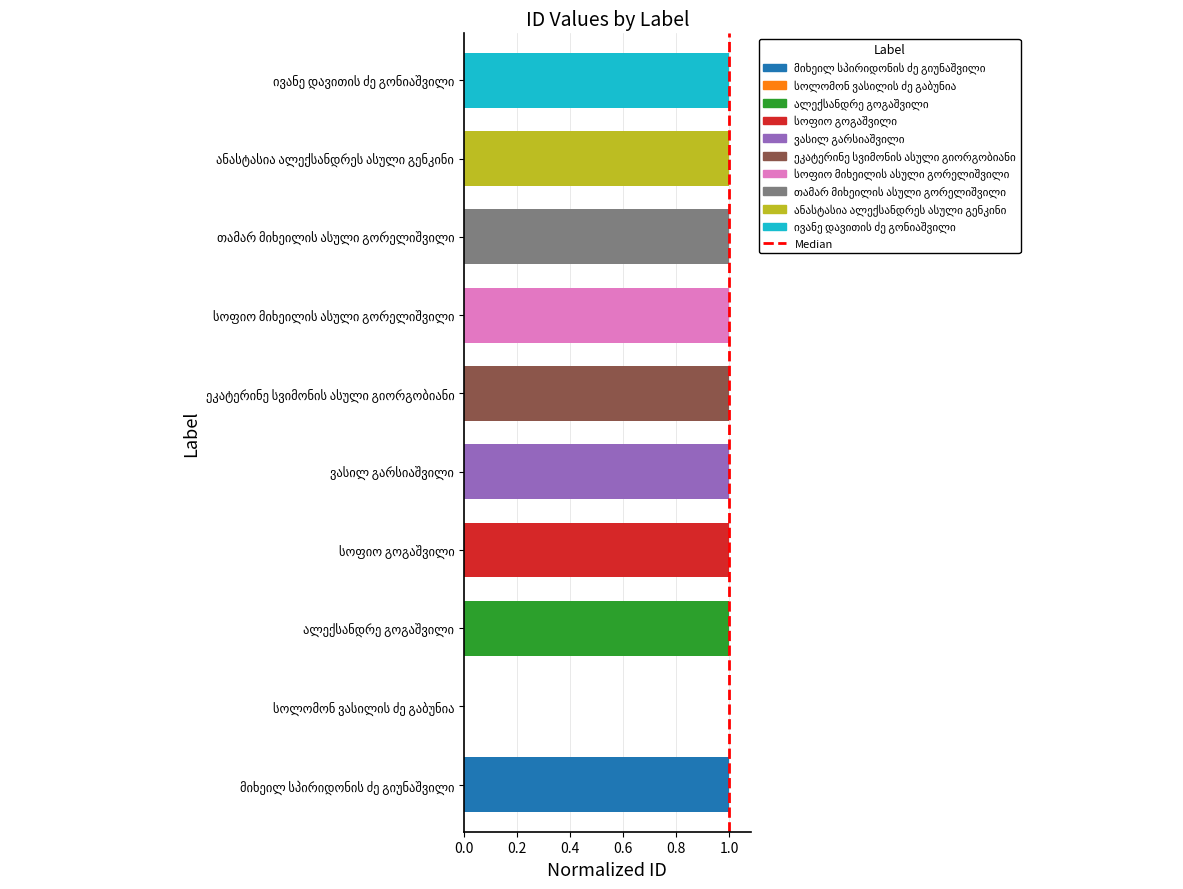

Is it true that the value at 0.0 is 0?

True